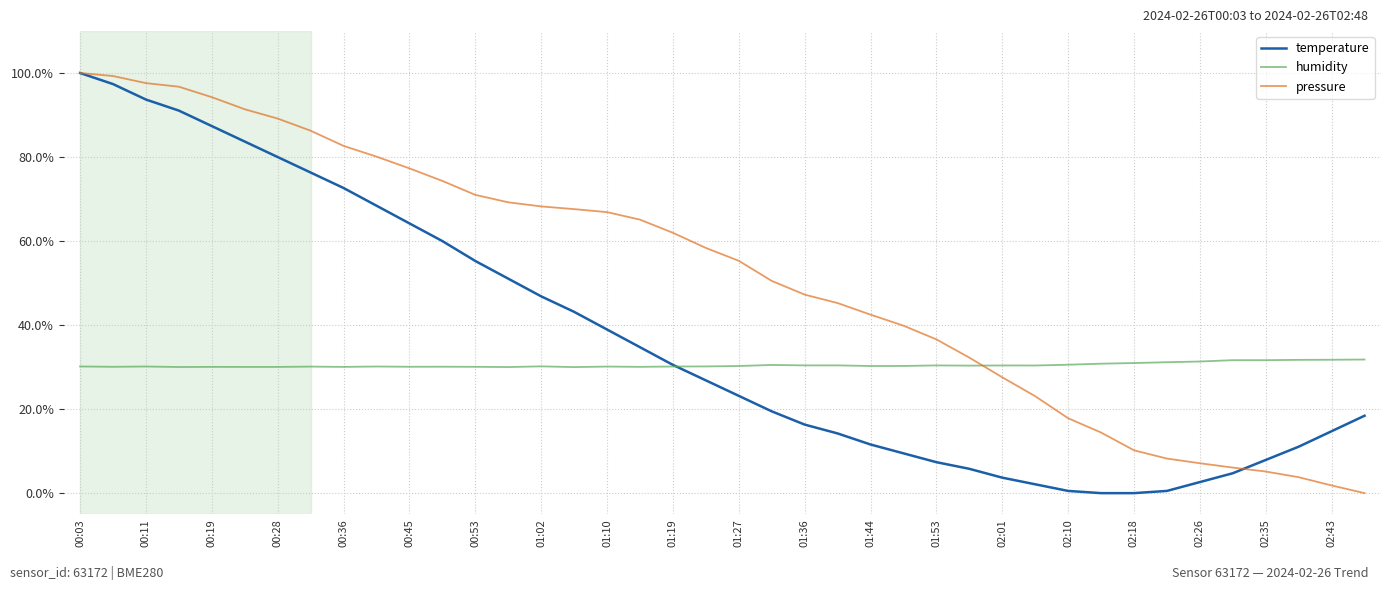

What is the maximum value shown in the chart?

100.0